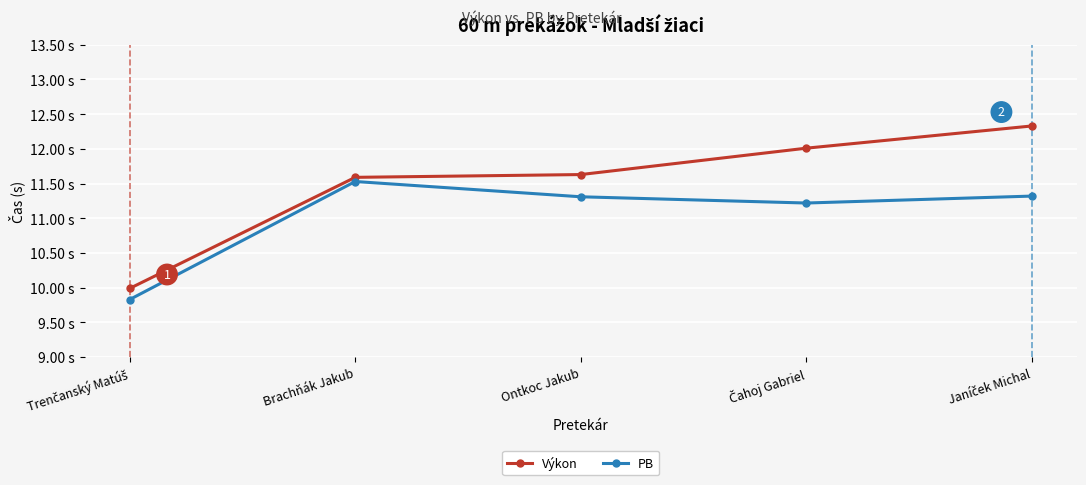

What position from the left is Ontkoc Jakub?

3